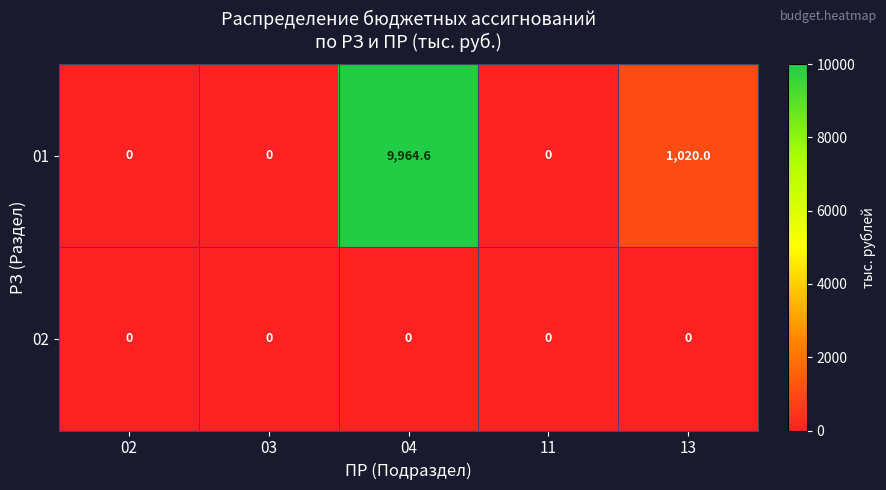

Which series has the largest total across all categories?

01